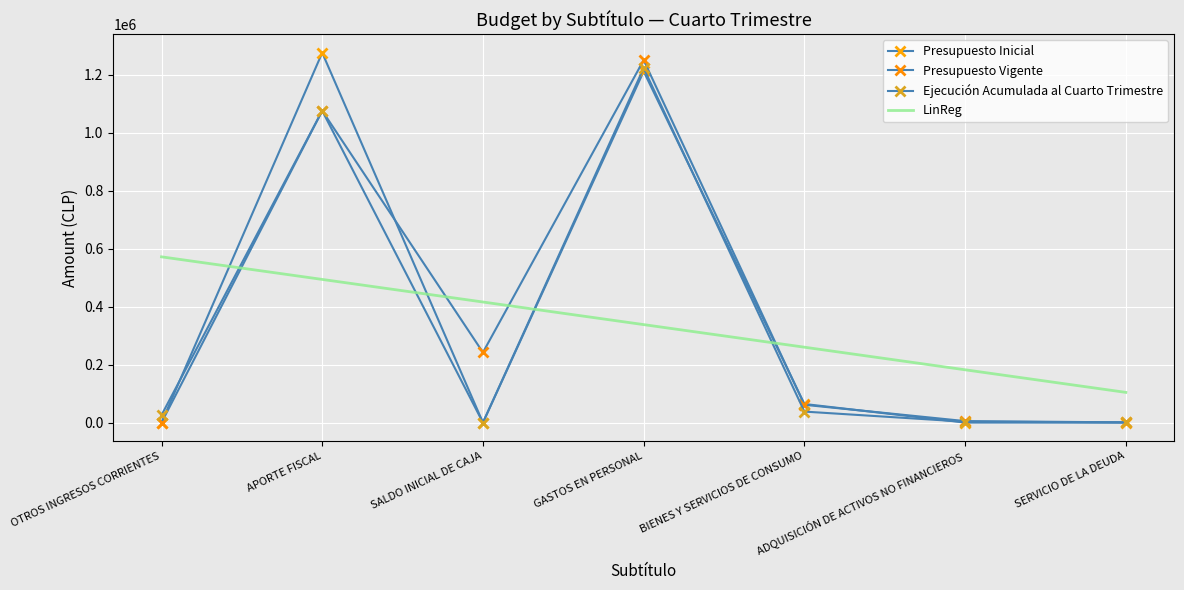

Which series has the widest spread of values?

Presupuesto Inicial